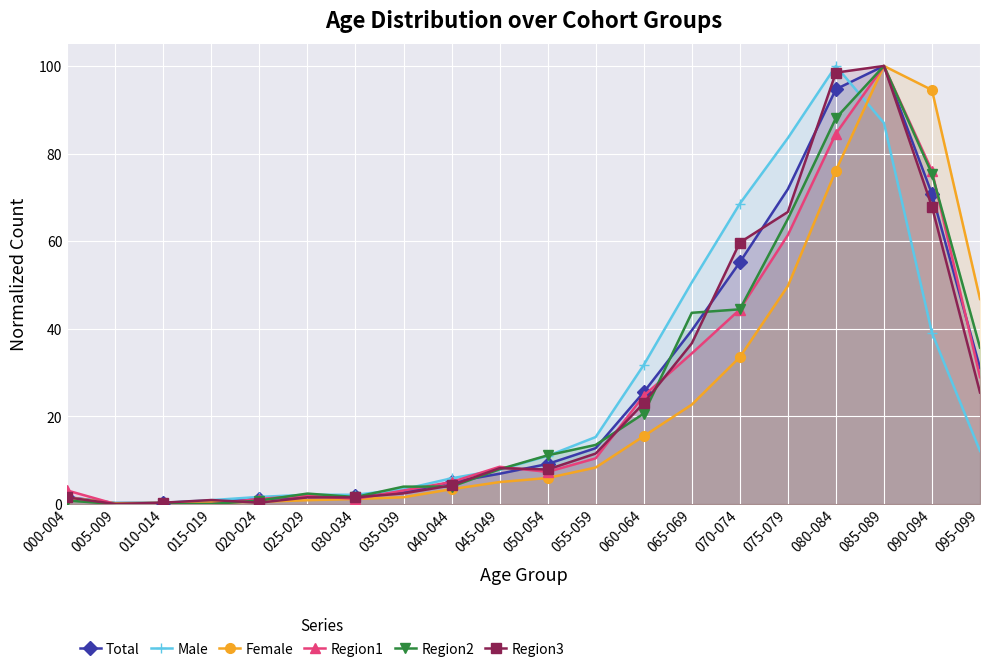

Reading left to right, extract all data points from this chart.

Total: 000-004=1.6	005-009=0.2	010-014=0.3	015-019=0.7	020-024=1.2	025-029=1.6	030-034=1.8	035-039=2.6	040-044=5.0	045-049=6.9	050-054=9.1	055-059=12.8	060-064=25.5	065-069=39.6	070-074=55.2	075-079=71.9	080-084=94.7	085-089=100.0	090-094=70.8	095-099=31.1
Male: 000-004=1.5	005-009=0.2	010-014=0.3	015-019=0.9	020-024=1.6	025-029=2.1	030-034=2.1	035-039=3.4	040-044=5.9	045-049=7.8	050-054=11.0	055-059=15.3	060-064=31.7	065-069=50.6	070-074=68.6	075-079=83.5	080-084=100.0	085-089=87.0	090-094=39.1	095-099=12.1
Female: 000-004=1.5	005-009=0.2	010-014=0.3	015-019=0.4	020-024=0.5	025-029=0.9	030-034=1.1	035-039=1.5	040-044=3.4	045-049=5.0	050-054=5.9	055-059=8.3	060-064=15.5	065-069=22.7	070-074=33.5	075-079=49.7	080-084=76.1	085-089=100.0	090-094=94.5	095-099=46.8
Region1: 000-004=3.1	005-009=0.0	010-014=0.0	015-019=0.0	020-024=1.2	025-029=1.9	030-034=1.2	035-039=3.1	040-044=5.0	045-049=8.5	050-054=7.3	055-059=10.4	060-064=24.7	065-069=34.4	070-074=44.4	075-079=61.4	080-084=84.6	085-089=100.0	090-094=76.1	095-099=29.0
Region2: 000-004=0.8	005-009=0.0	010-014=0.0	015-019=0.0	020-024=0.8	025-029=2.4	030-034=1.6	035-039=4.0	040-044=4.0	045-049=7.9	050-054=11.1	055-059=13.5	060-064=20.6	065-069=43.7	070-074=44.4	075-079=65.1	080-084=88.1	085-089=100.0	090-094=75.4	095-099=35.7
Region3: 000-004=1.5	005-009=0.0	010-014=0.3	015-019=0.9	020-024=0.3	025-029=1.5	030-034=1.5	035-039=2.4	040-044=4.2	045-049=8.2	050-054=7.9	055-059=11.5	060-064=23.0	065-069=36.7	070-074=59.7	075-079=66.7	080-084=98.5	085-089=100.0	090-094=67.9	095-099=25.5